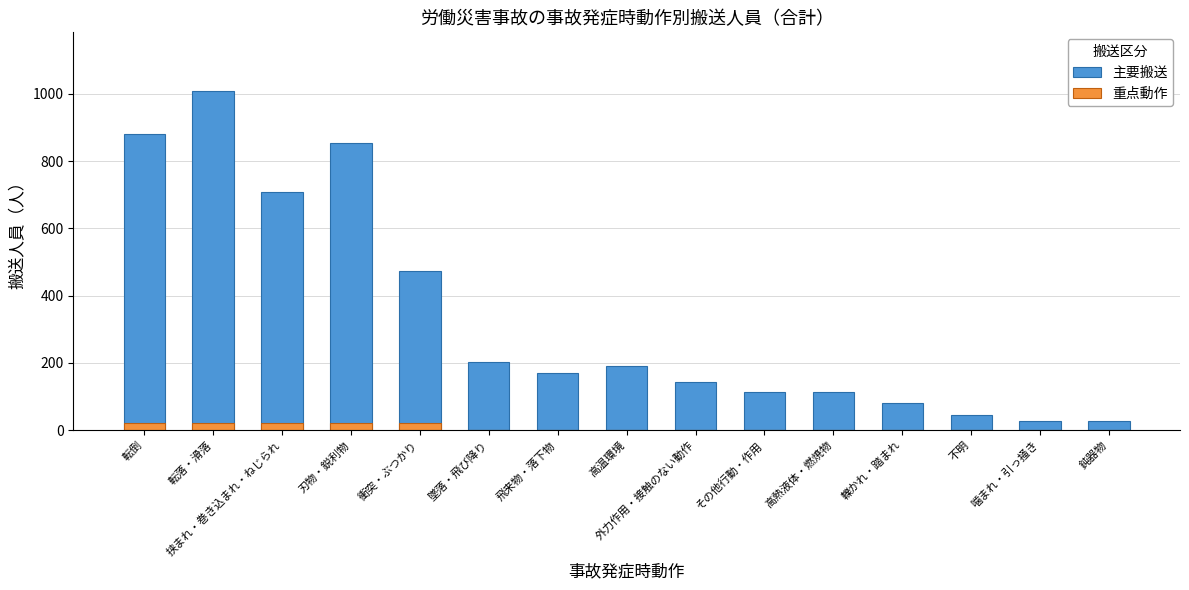

Where is 主要搬送 nearest to the value 518?

衝突・ぶつかり